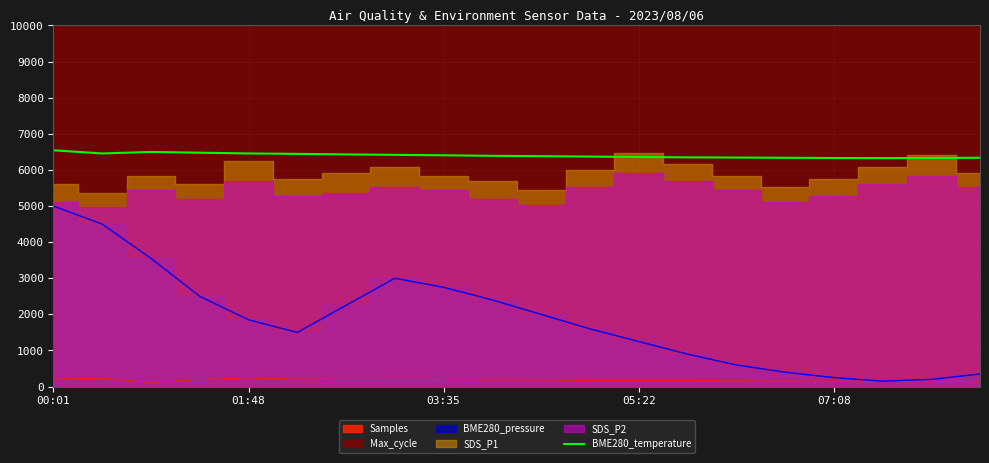

What is the maximum value for BME280_temperature?

6543